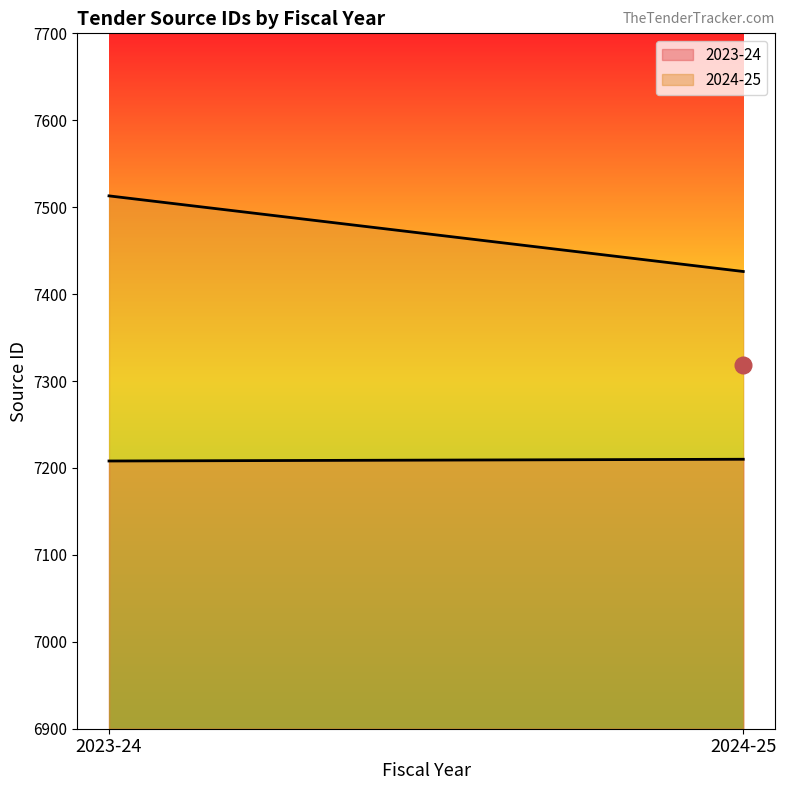

What is the value of the 2024-25 point at the 2nd from the left?

7426